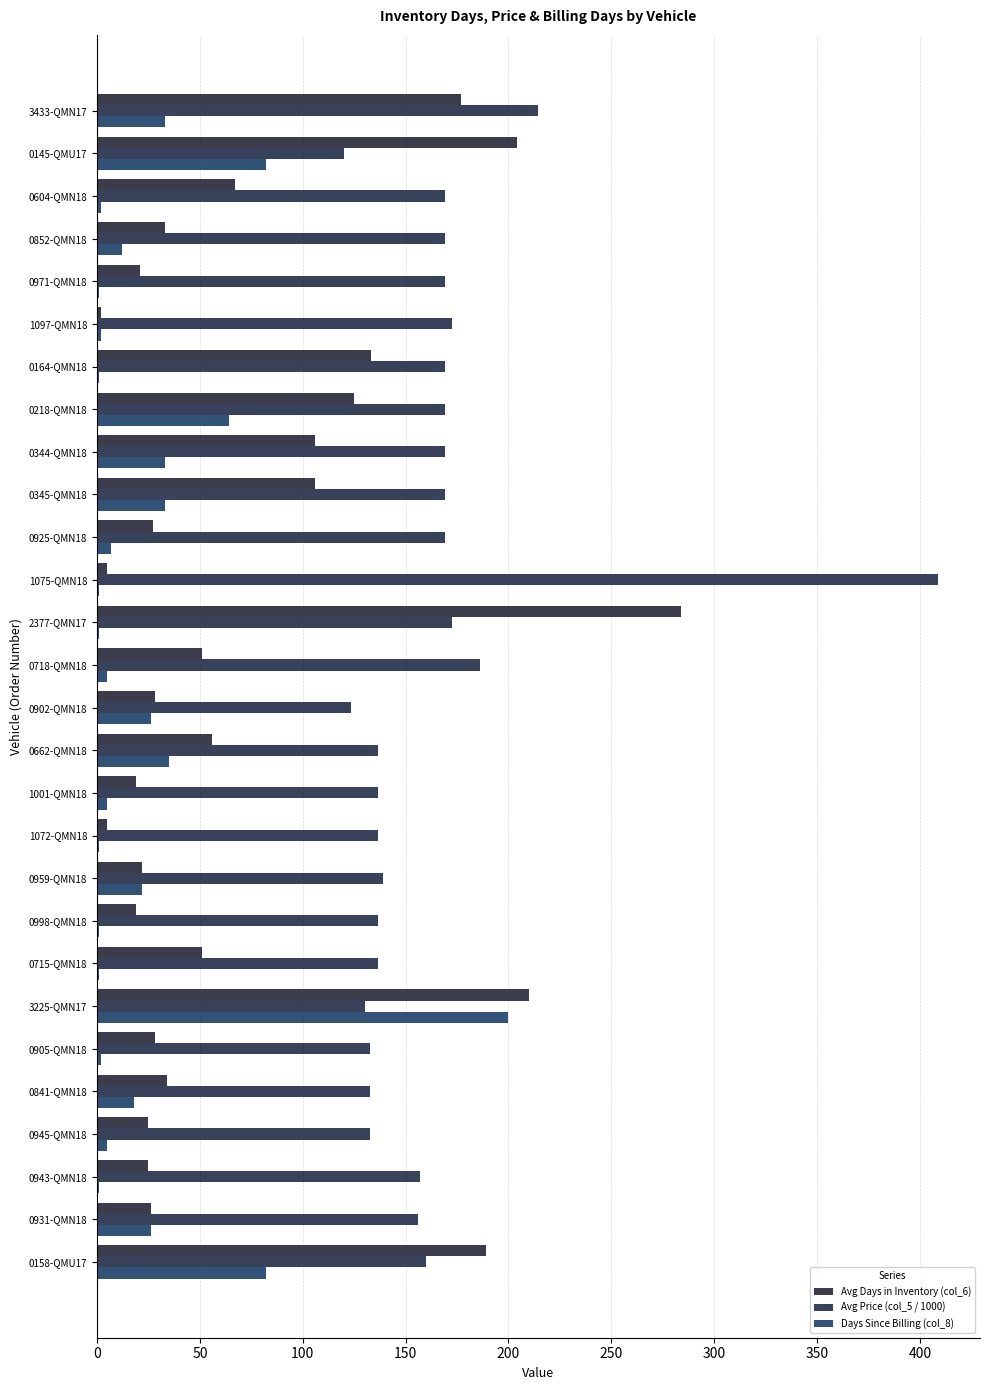

Which category has the highest value in the Avg Price (col_5 / 1000) series?

1075-QMN18